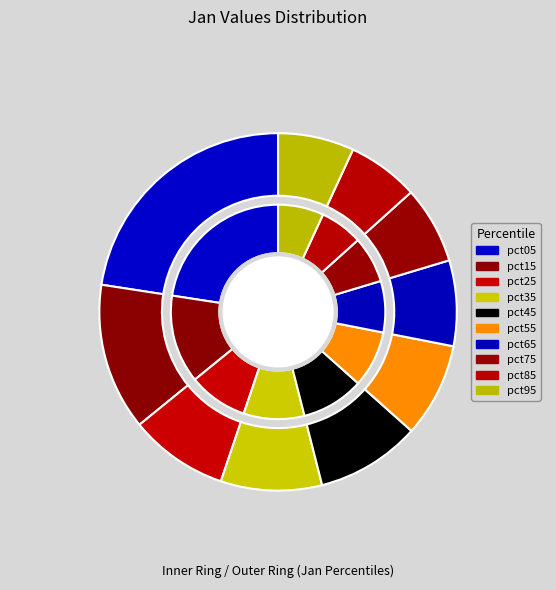

What percentage is the pct05 slice, to the nearest percent?

23%